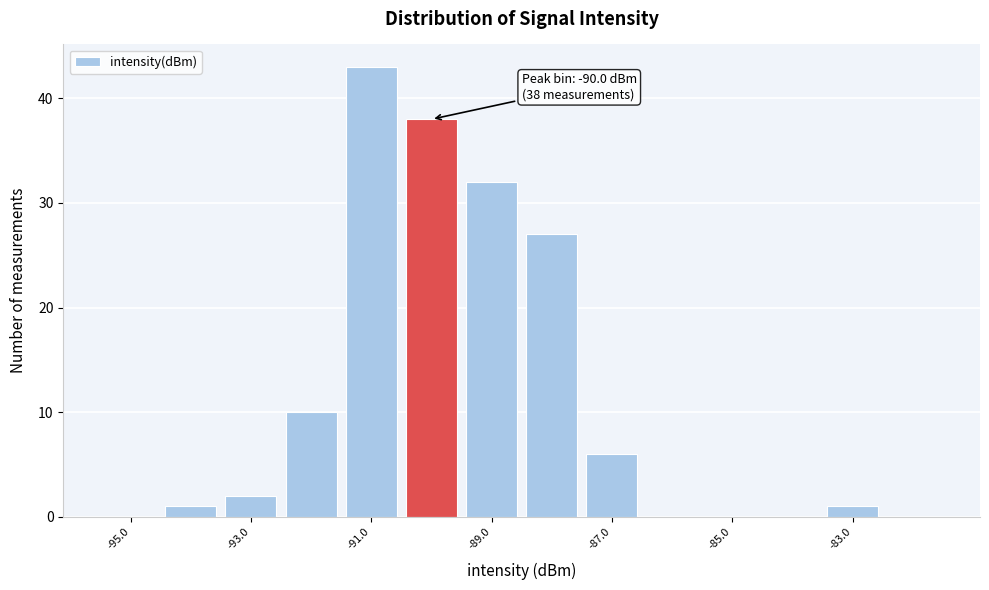

Over which range of the x-axis is the bar tallest?

-91.5 to -90.5